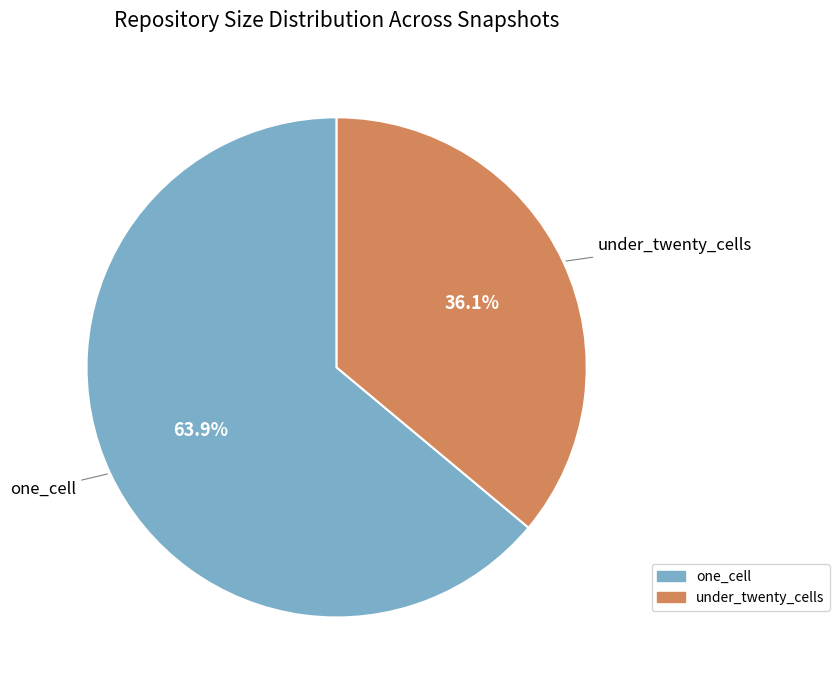

Is there a majority slice in this chart?

Yes